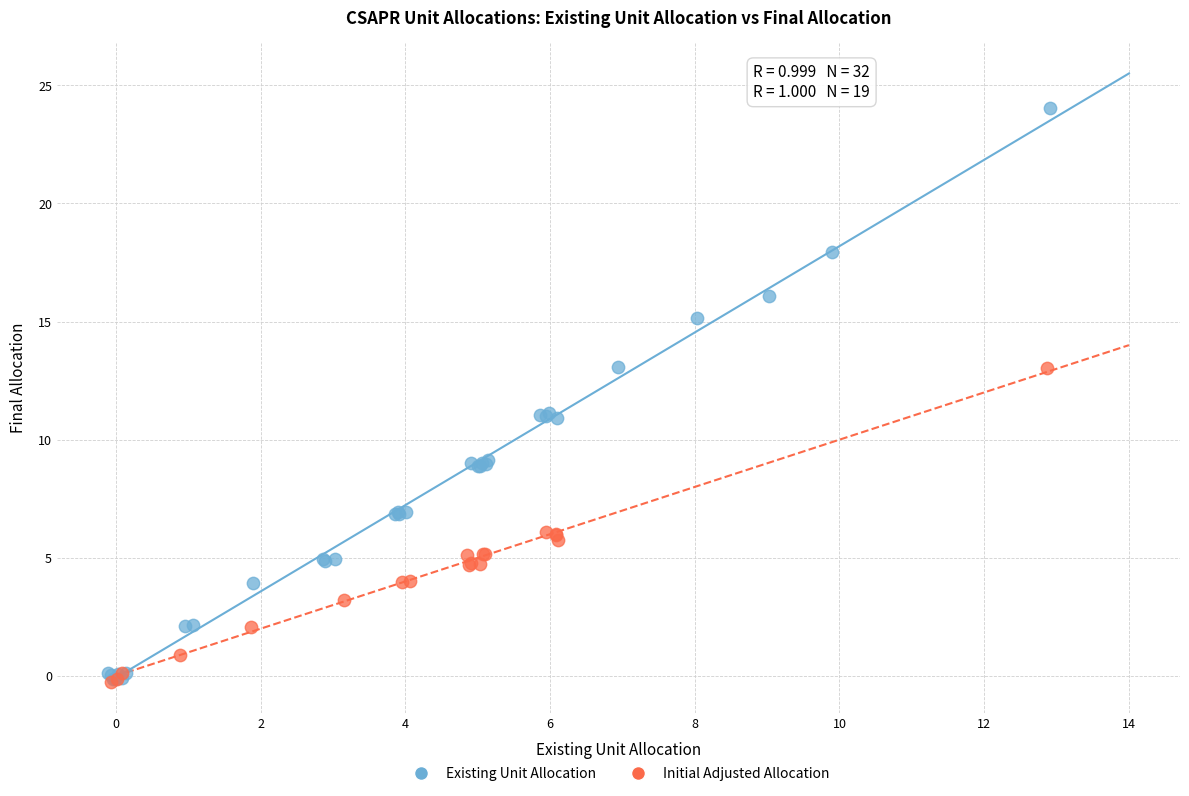

Which series has the largest Y range (max minus min)?

Existing Unit Allocation